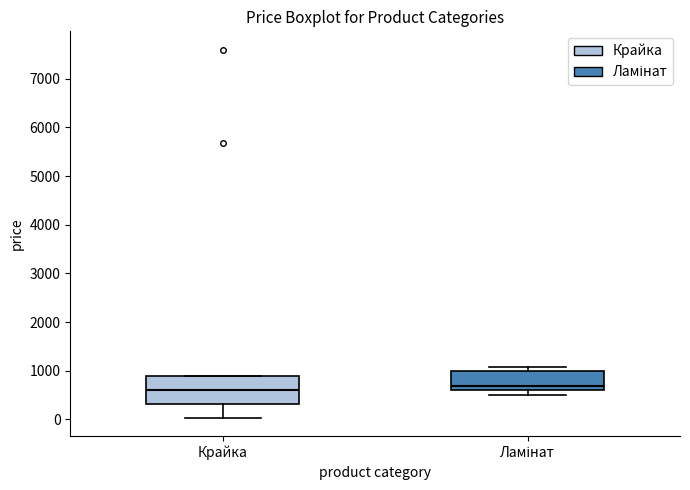

Reading left to right, transcribe this box plot: for each box, give where its median line is, the range the box spans, and where its two whiskers end, as read against the y-axis. The values are not printed on the chart, so give them approximately, as read against the axis.

Крайка: median 600, box 300 to 900, whiskers 0 to 900
Ламінат: median 700, box 600 to 1000, whiskers 500 to 1100